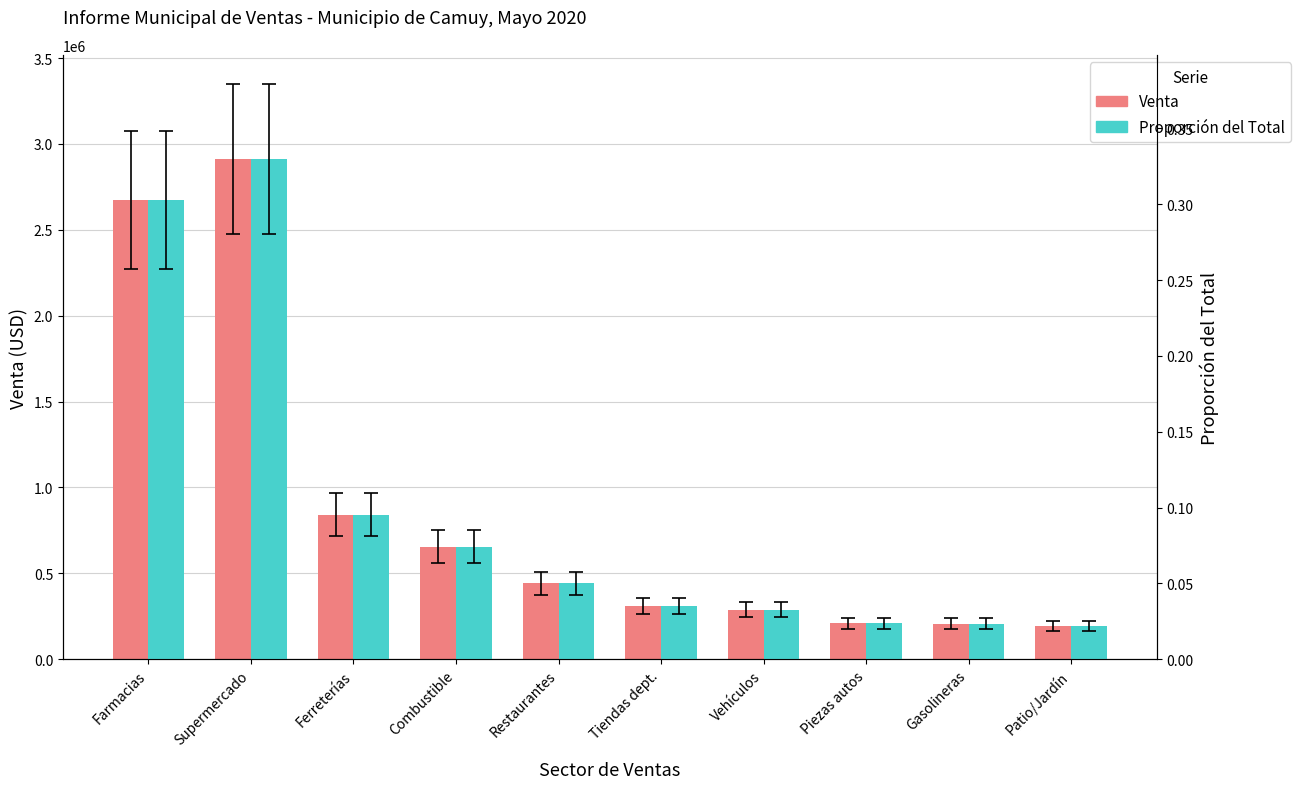

The Proporción del Total series shows 0.0 at Tiendas dept.. True or false?

False